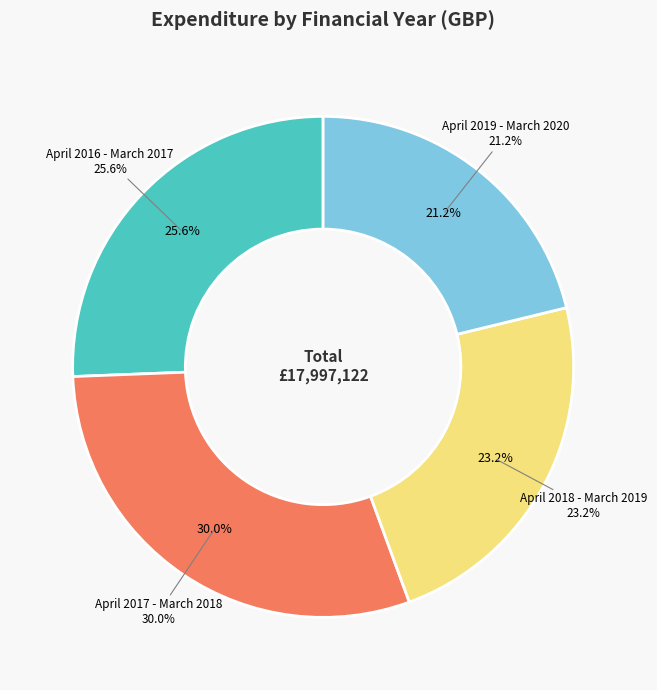

Which has a higher value, April 2017 - March 2018 or April 2019 - March 2020?

April 2017 - March 2018